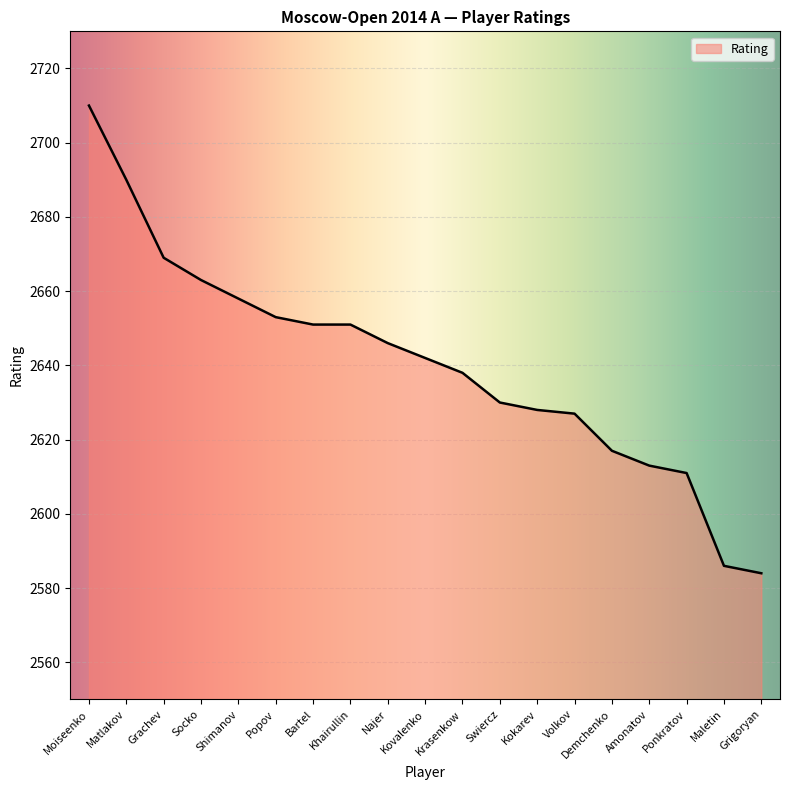

Reading left to right, extract all data points from this chart.

2710	2690	2669	2663	2658	2653	2651	2651	2646	2642	2638	2630	2628	2627	2617	2613	2611	2586	2584